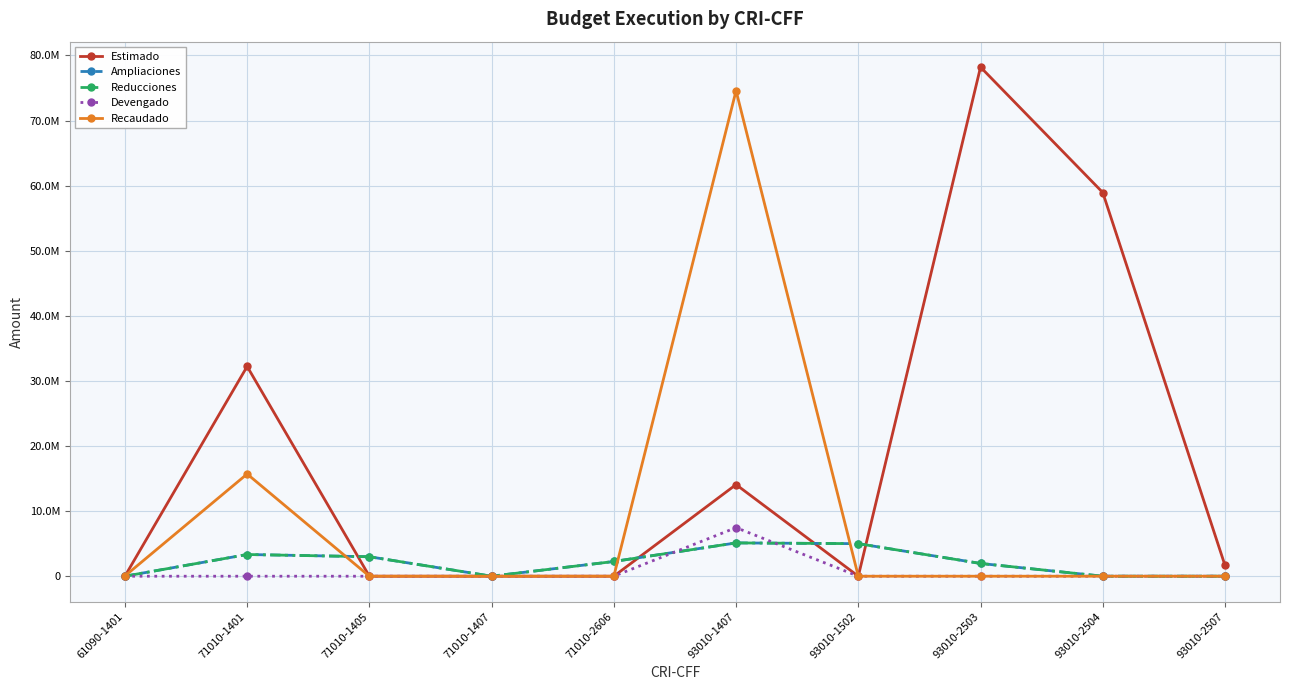

Which category has the highest value in the Reducciones series?

93010-1407